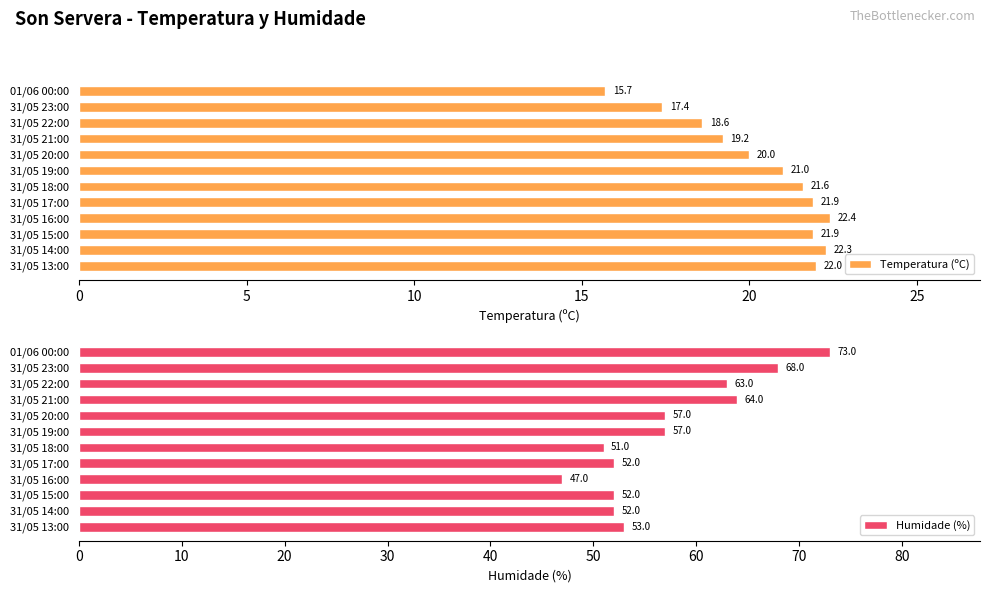

What is the difference between the Temperatura (ºC) values at 31/05 21:00 and 31/05 20:00?

0.8